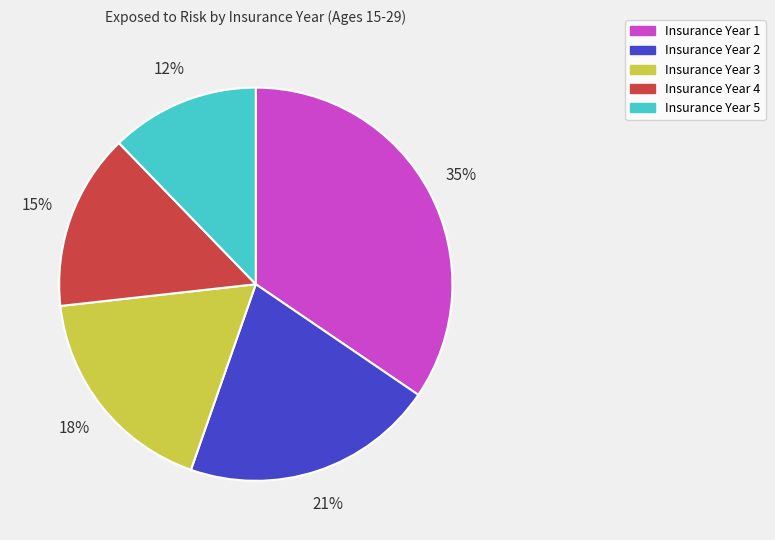

Approximately how many times larger is the value at Insurance Year 4 compared to Insurance Year 1?

0.4